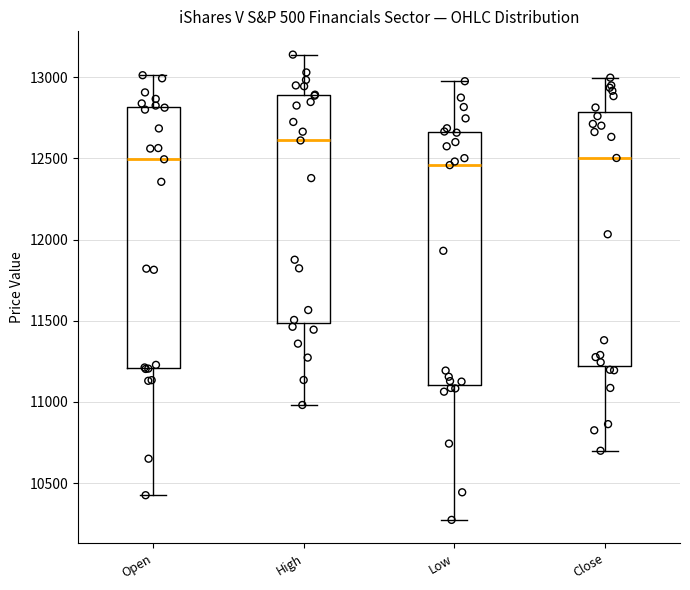

Reading left to right, read every box against the y-axis: the position of its median line, the range the box covers, and the ends of its whiskers. The values are not printed on the chart, so give them approximately, as read against the axis.

Open: median 12500, box 11200 to 12800, whiskers 10450 to 13000
High: median 12600, box 11500 to 12900, whiskers 11000 to 13150
Low: median 12450, box 11100 to 12650, whiskers 10250 to 13000
Close: median 12500, box 11200 to 12800, whiskers 10700 to 13000